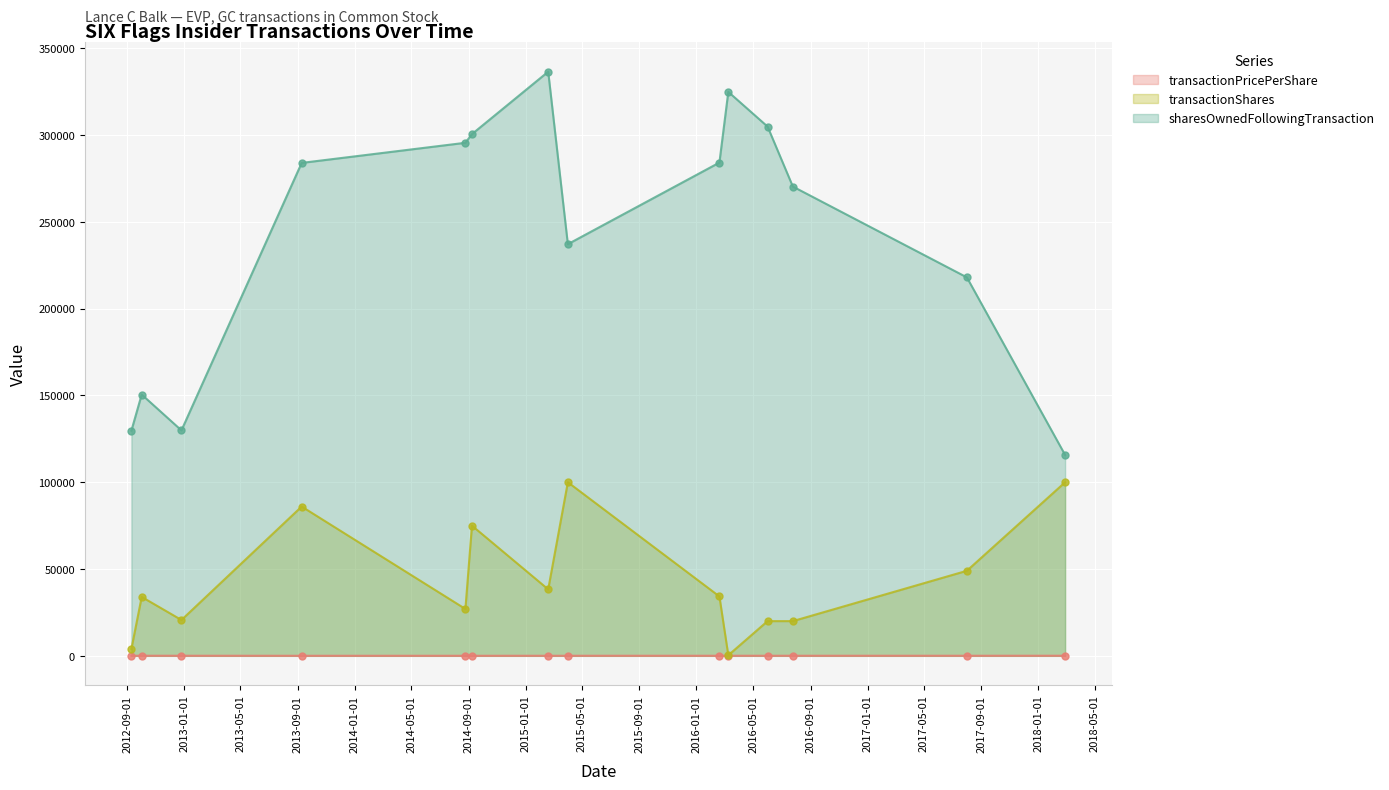

Which series has the largest total across all categories?

sharesOwnedFollowingTransaction